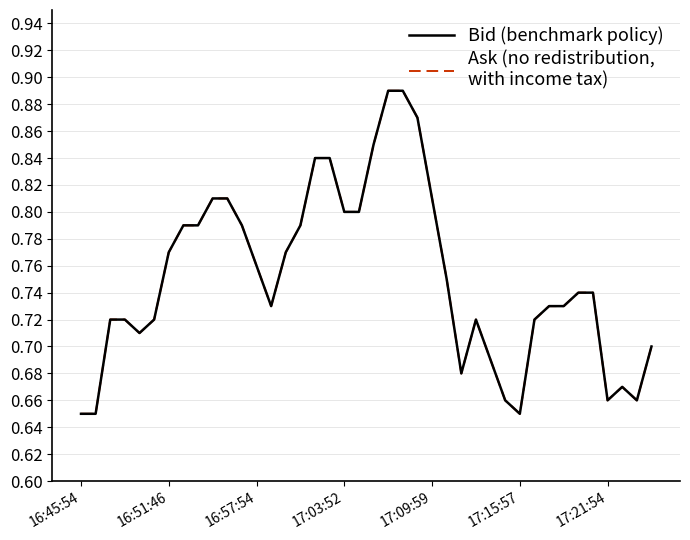

Does the chart have visible grid lines?

Yes